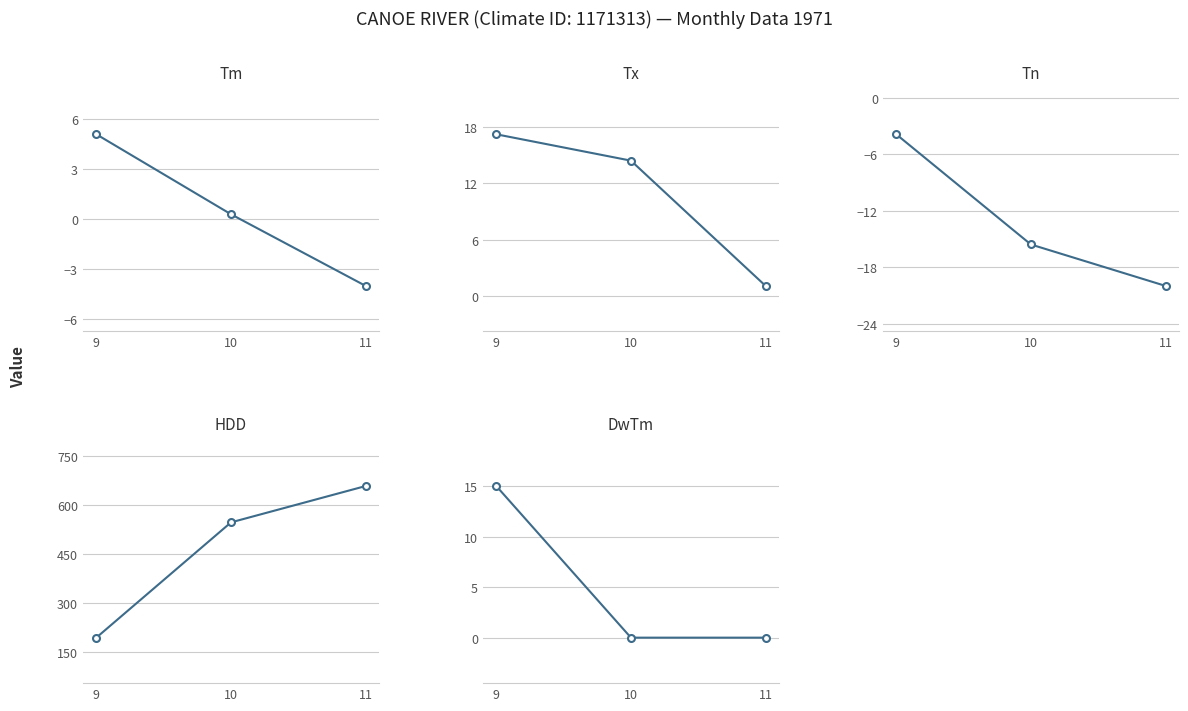

Reading left to right, list all the values displayed in this chart.

Tm: 9=5.1	10=0.3	11=-4.0
Tx: 9=17.2	10=14.4	11=1.1
Tn: 9=-3.9	10=-15.6	11=-20.0
HDD: 9=194.0	10=547.7	11=659.2
DwTm: 9=15.0	10=0.0	11=0.0